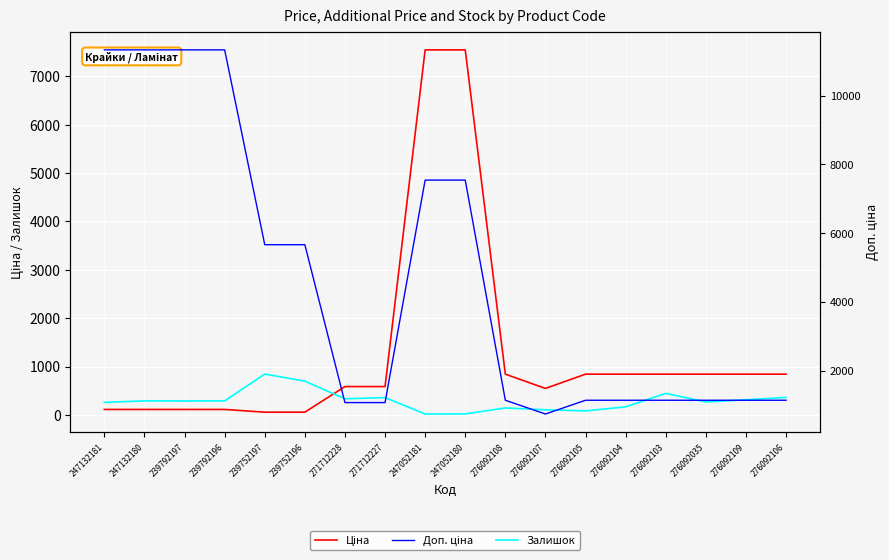

True or false: Залишок and Доп. ціна cross at least once.

False